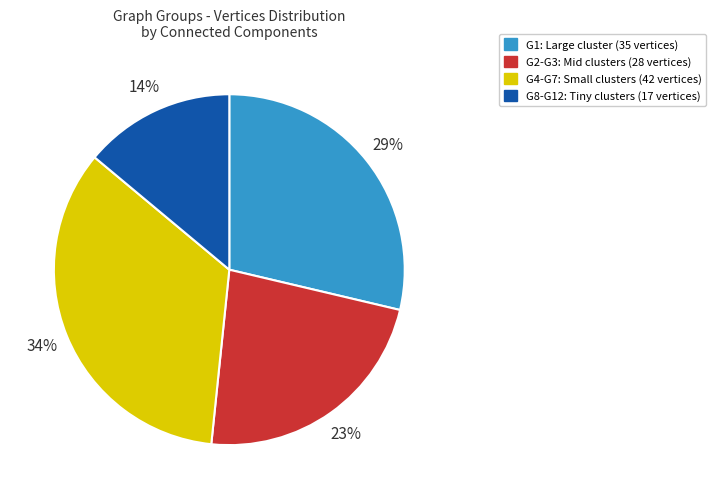

To the nearest percent, what is the difference between the largest and smallest slice percentages?

20%